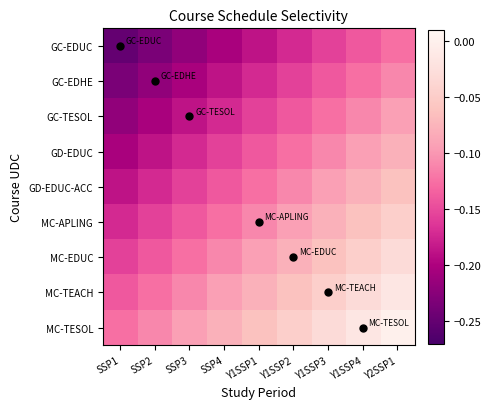

Reading left to right, list all the values displayed in this chart.

GC-EDUC: SSP1=-0.2	SSP2=-0.2	SSP3=-0.2	SSP4=-0.2	Y1SSP1=-0.2	Y1SSP2=-0.2	Y1SSP3=-0.2	Y1SSP4=-0.1	Y2SSP1=-0.1
GC-EDHE: SSP1=-0.2	SSP2=-0.2	SSP3=-0.2	SSP4=-0.2	Y1SSP1=-0.2	Y1SSP2=-0.2	Y1SSP3=-0.1	Y1SSP4=-0.1	Y2SSP1=-0.1
GC-TESOL: SSP1=-0.2	SSP2=-0.2	SSP3=-0.2	SSP4=-0.2	Y1SSP1=-0.2	Y1SSP2=-0.1	Y1SSP3=-0.1	Y1SSP4=-0.1	Y2SSP1=-0.1
GD-EDUC: SSP1=-0.2	SSP2=-0.2	SSP3=-0.2	SSP4=-0.2	Y1SSP1=-0.1	Y1SSP2=-0.1	Y1SSP3=-0.1	Y1SSP4=-0.1	Y2SSP1=-0.1
GD-EDUC-ACC: SSP1=-0.2	SSP2=-0.2	SSP3=-0.2	SSP4=-0.1	Y1SSP1=-0.1	Y1SSP2=-0.1	Y1SSP3=-0.1	Y1SSP4=-0.1	Y2SSP1=-0.1
MC-APLING: SSP1=-0.2	SSP2=-0.2	SSP3=-0.1	SSP4=-0.1	Y1SSP1=-0.1	Y1SSP2=-0.1	Y1SSP3=-0.1	Y1SSP4=-0.1	Y2SSP1=-0.0
MC-EDUC: SSP1=-0.2	SSP2=-0.1	SSP3=-0.1	SSP4=-0.1	Y1SSP1=-0.1	Y1SSP2=-0.1	Y1SSP3=-0.1	Y1SSP4=-0.0	Y2SSP1=-0.0
MC-TEACH: SSP1=-0.1	SSP2=-0.1	SSP3=-0.1	SSP4=-0.1	Y1SSP1=-0.1	Y1SSP2=-0.1	Y1SSP3=-0.0	Y1SSP4=-0.0	Y2SSP1=-0.0
MC-TESOL: SSP1=-0.1	SSP2=-0.1	SSP3=-0.1	SSP4=-0.1	Y1SSP1=-0.1	Y1SSP2=-0.0	Y1SSP3=-0.0	Y1SSP4=-0.0	Y2SSP1=0.0